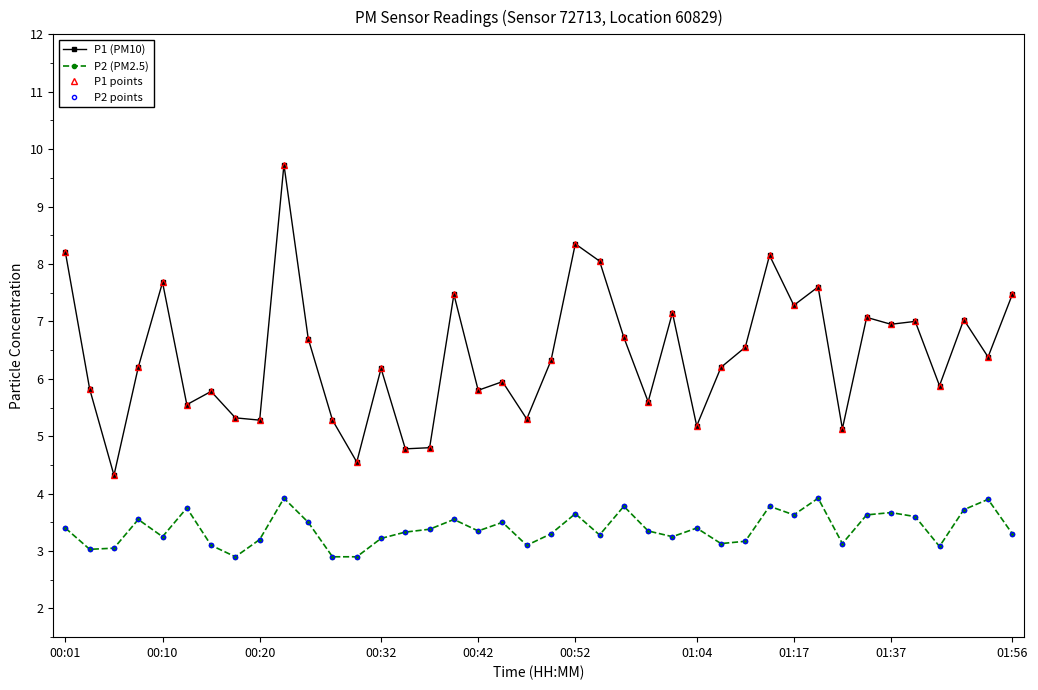

What is the value of the P2 points point at the 13th from the left?

2.9